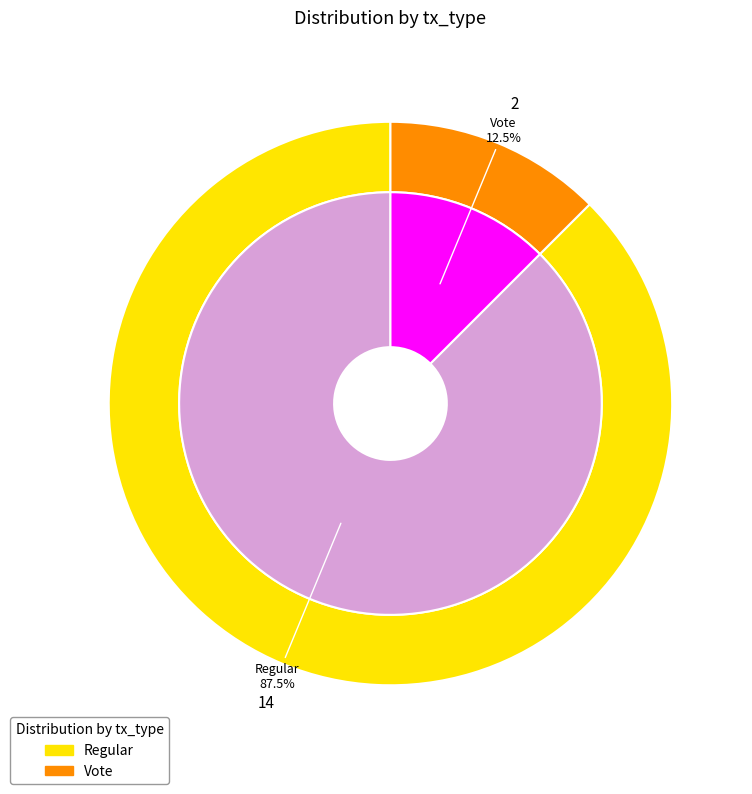

Do Vote (io_index=2) and Regular (io_index=14) together represent more than half of the pie?

Yes